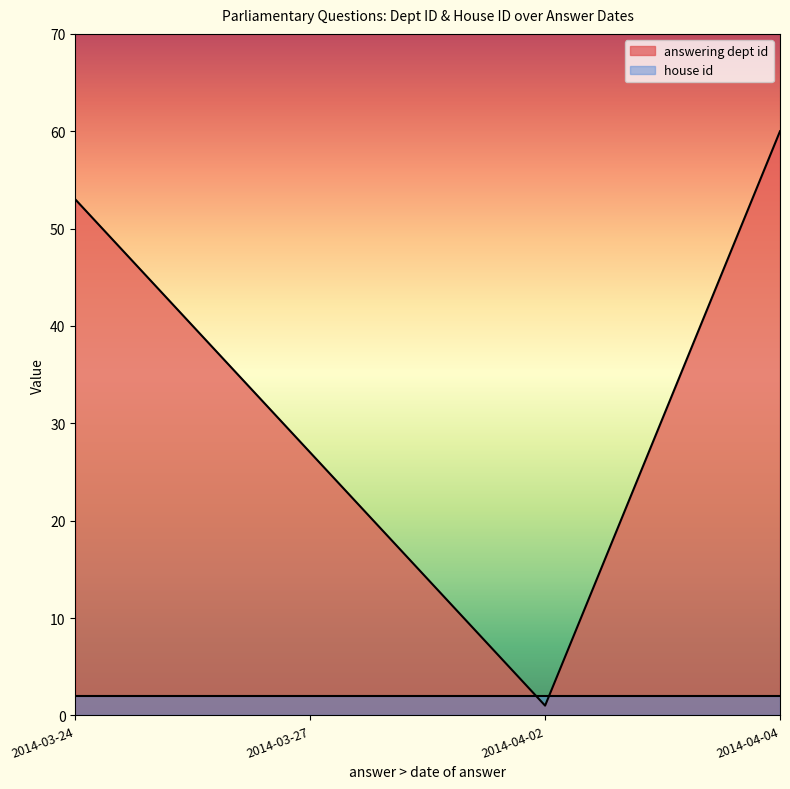

Between 2014-04-02 and 2014-04-04, which is larger?

2014-04-04